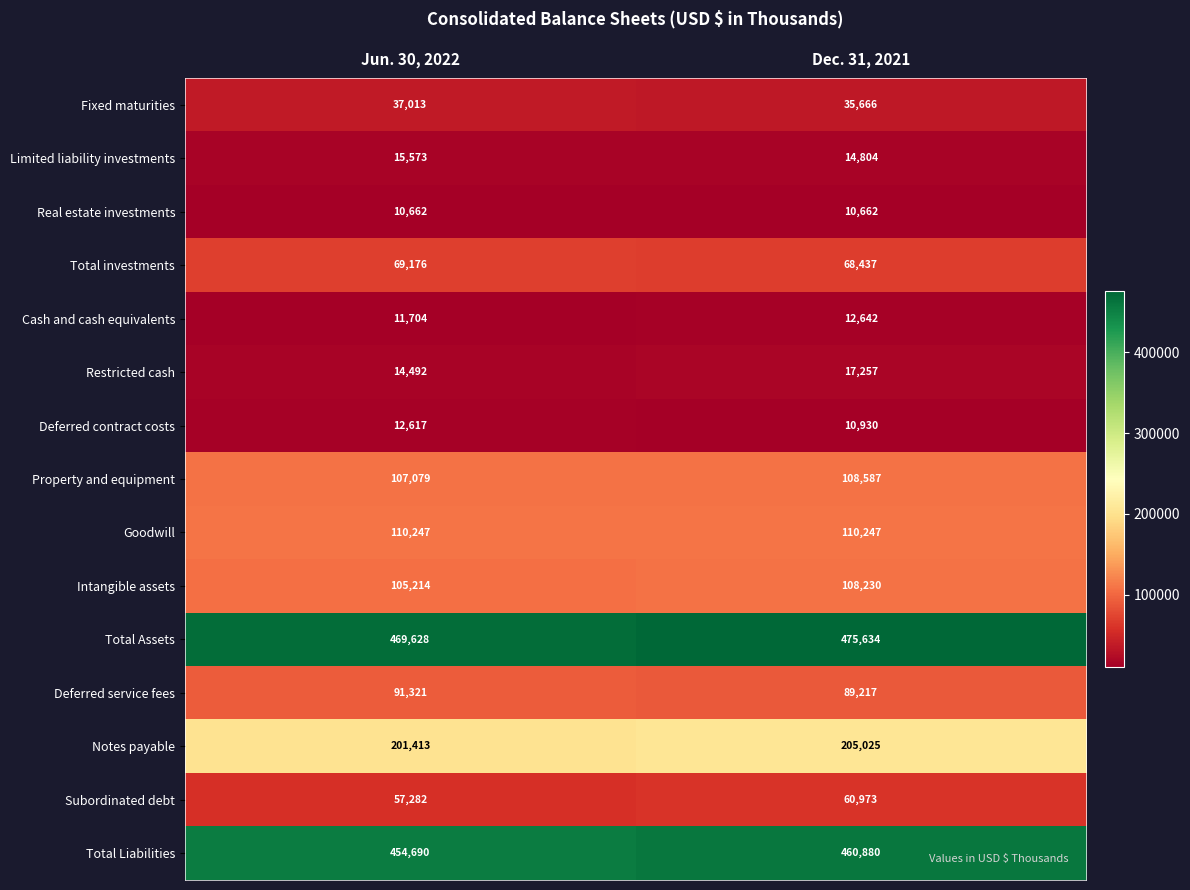

Count the number of data series in this chart.

15